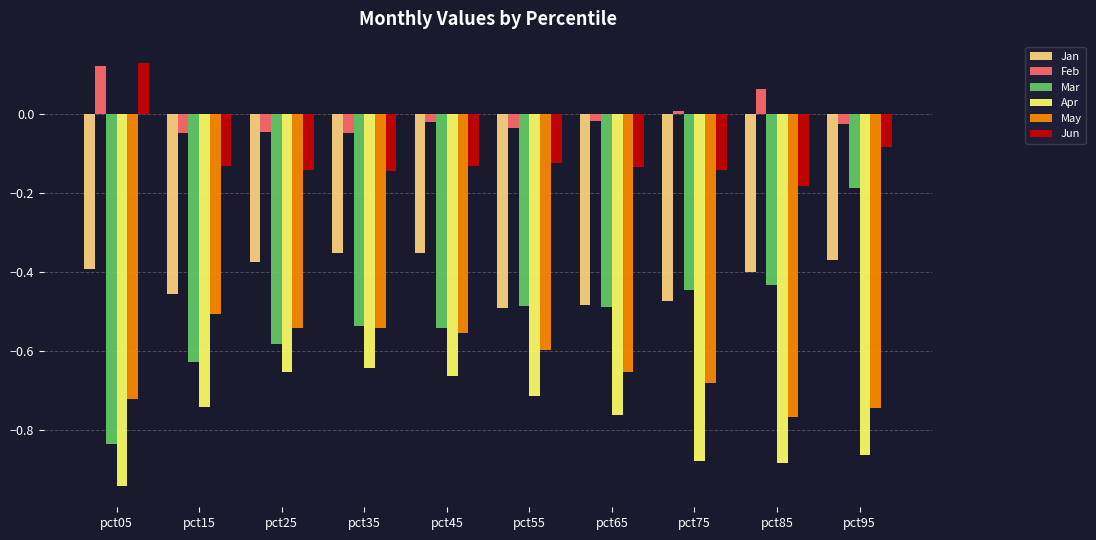

What is the spread (max minus min) of values at pct85?

0.9